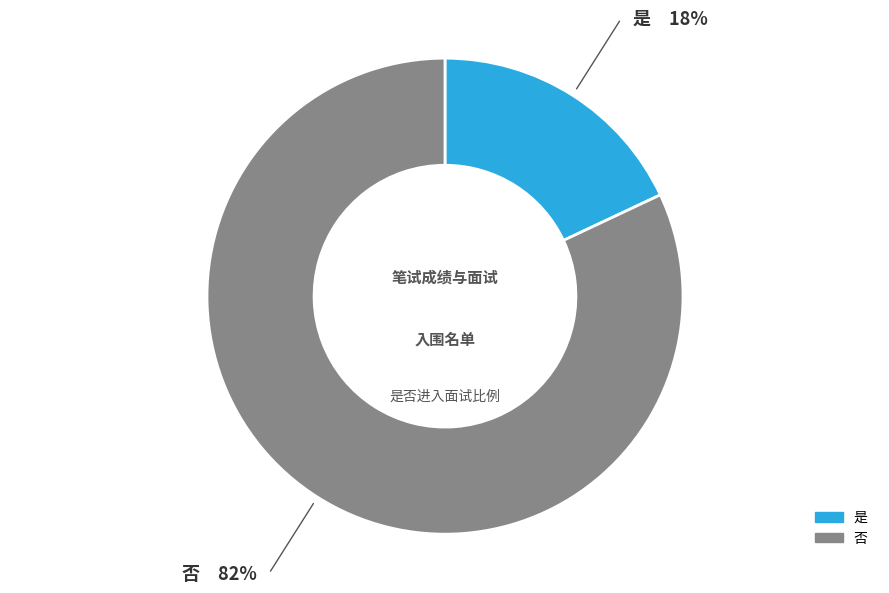

Which category has the smallest portion of the pie?

是